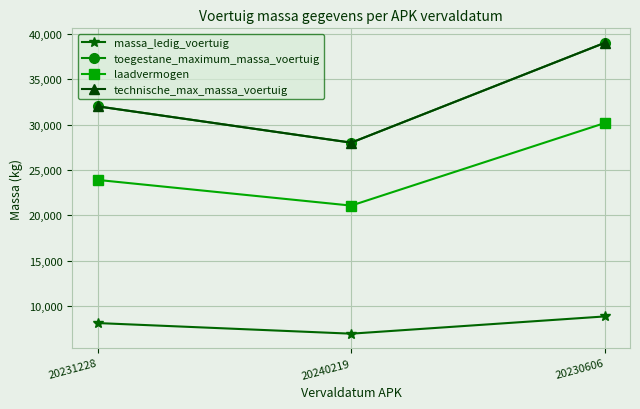

How many lines are shown in the chart?

4